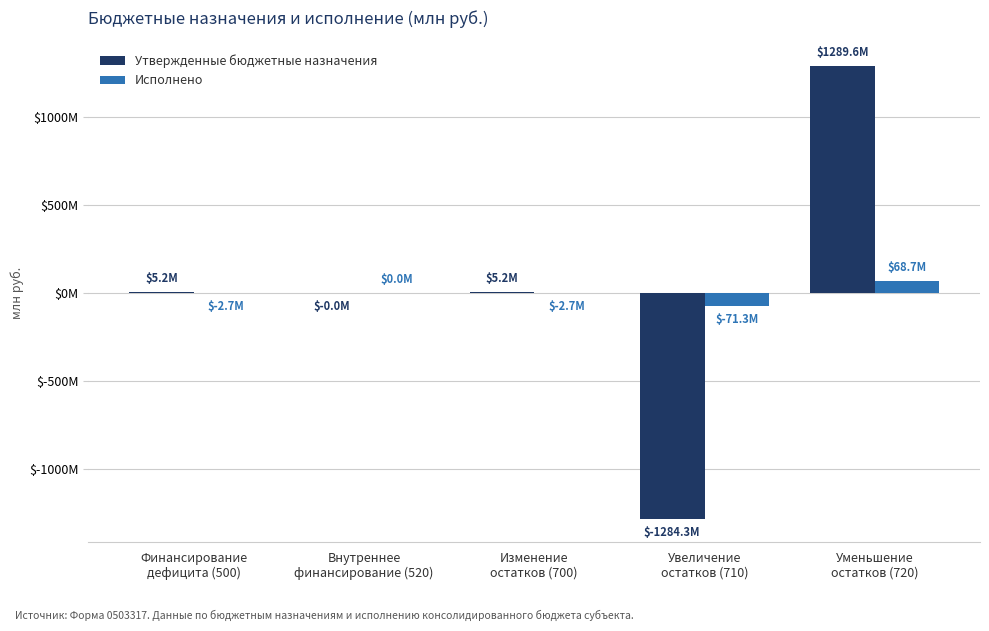

What are all the series names shown in the legend?

Утвержденные бюджетные назначения, Исполнено